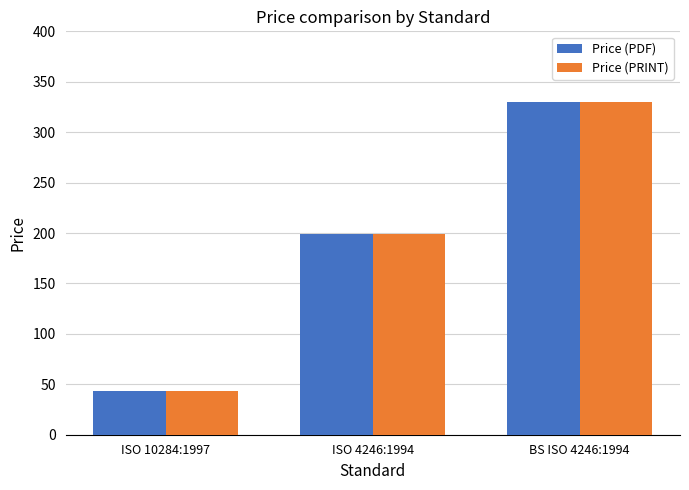

List the labels in order of Price (PDF) value, smallest first.

ISO 10284:1997, ISO 4246:1994, BS ISO 4246:1994